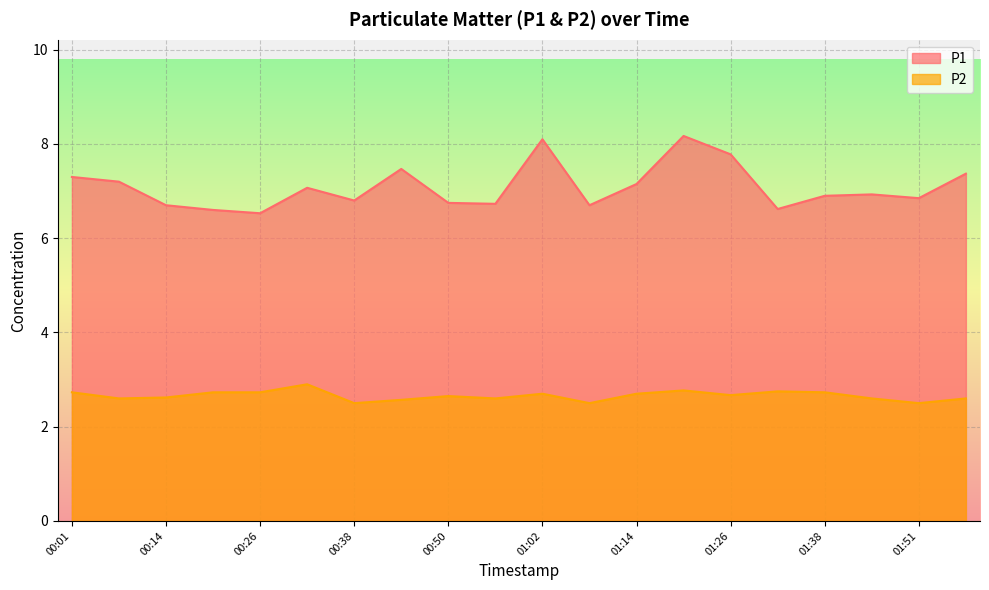

Which has a higher value, 00:32 or 00:14?

00:32